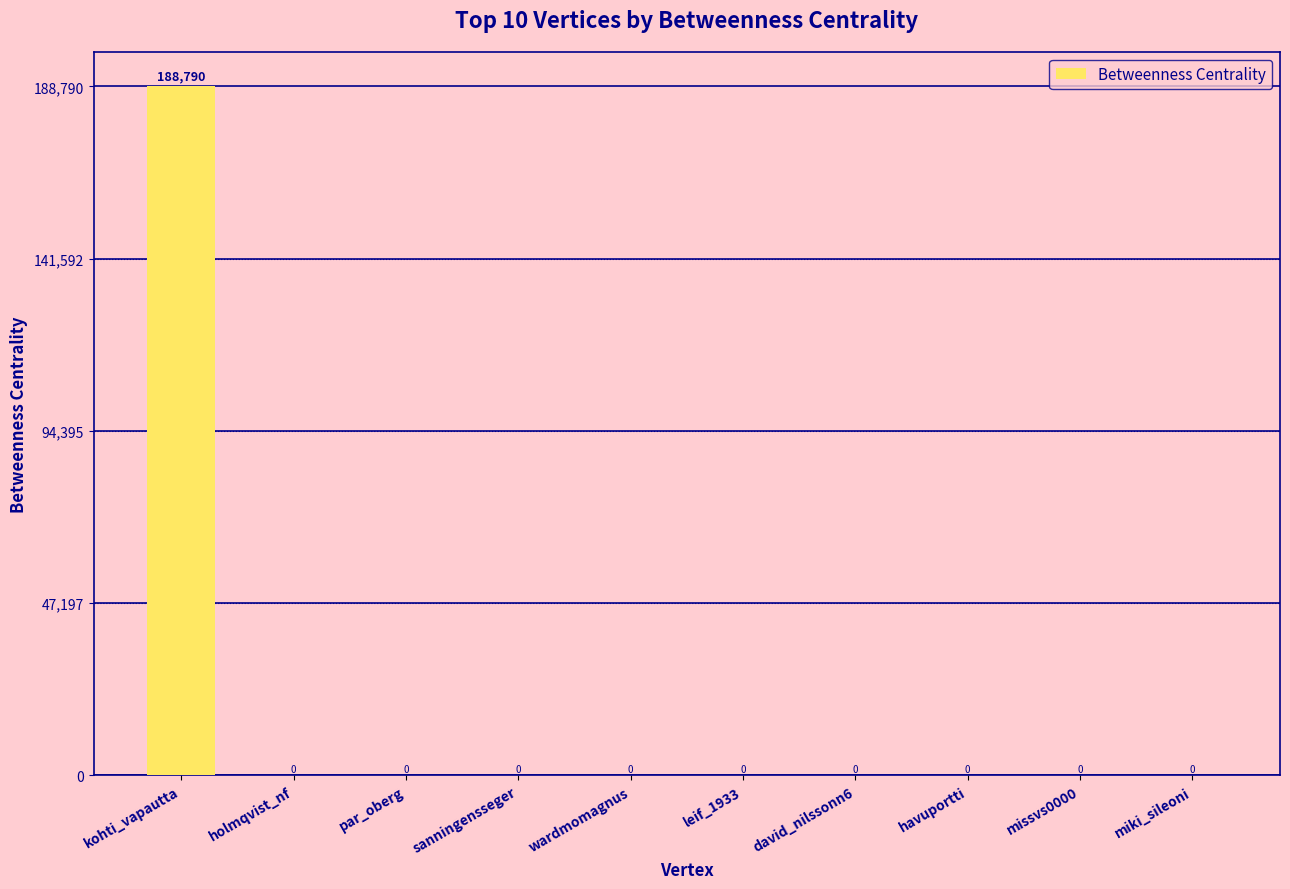

Count the number of categories in the chart.

10